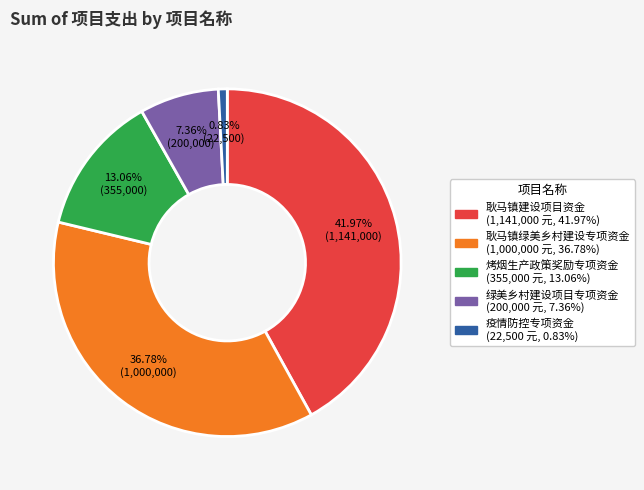

Combined, do 疫情防控专项资金 and 绿美乡村建设项目专项资金 account for over 50%?

No